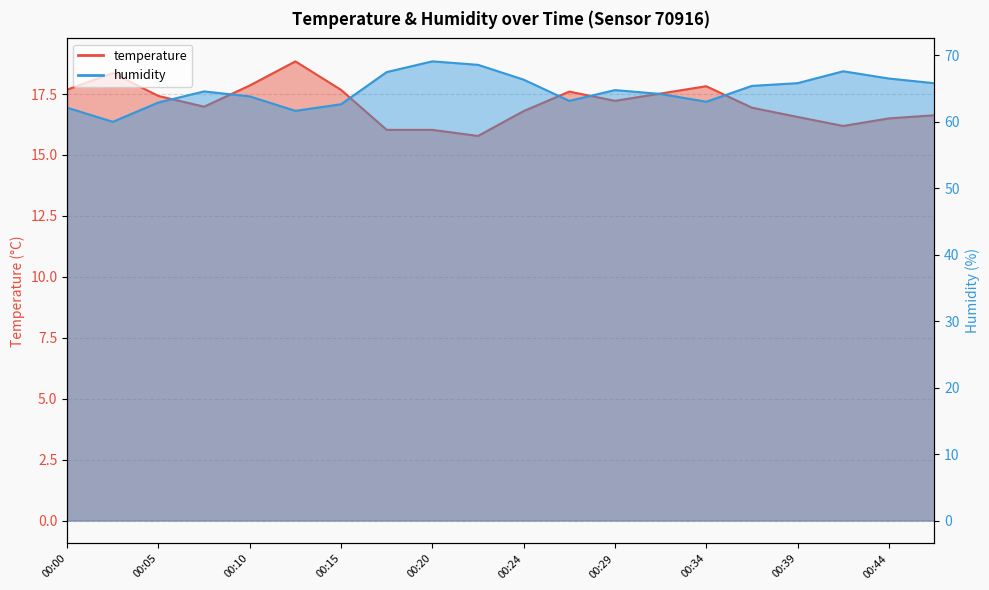

Is the value of humidity at 00:22 greater than the value of temperature at 00:24?

Yes